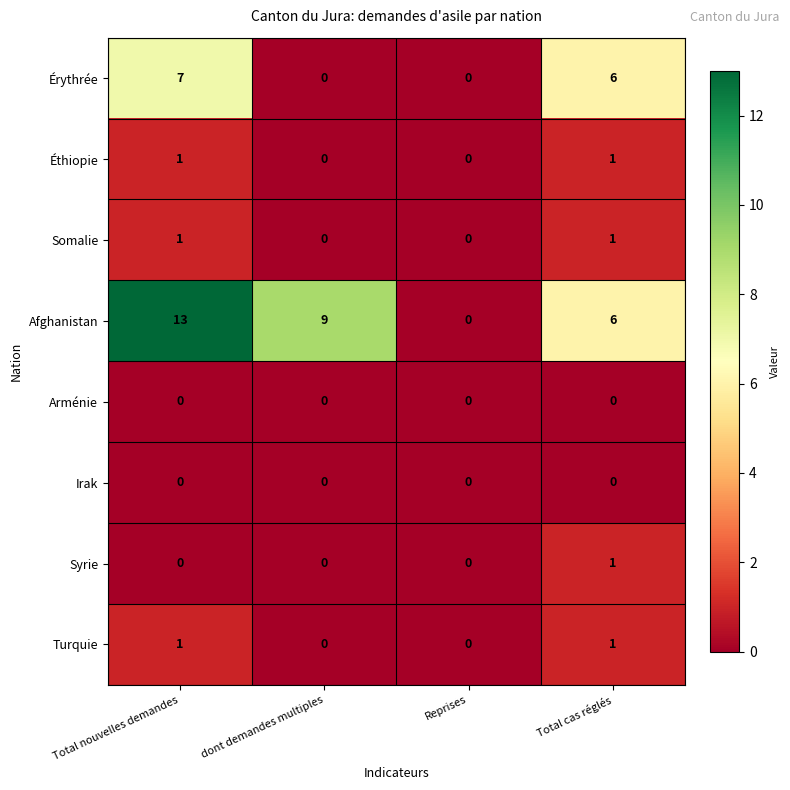

What is the spread (max minus min) of values at Total nouvelles demandes?

13